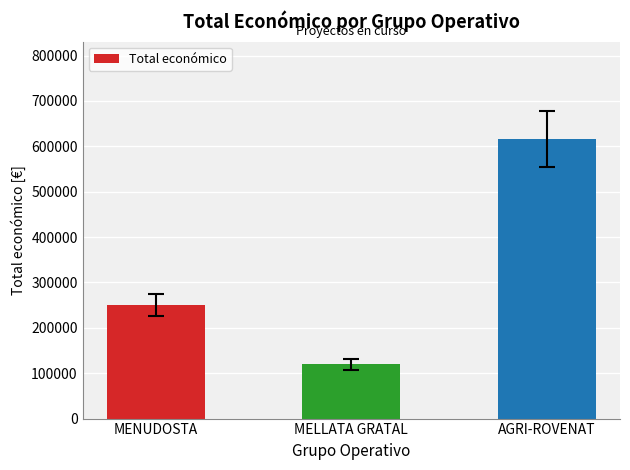

How many bars are there in total?

3